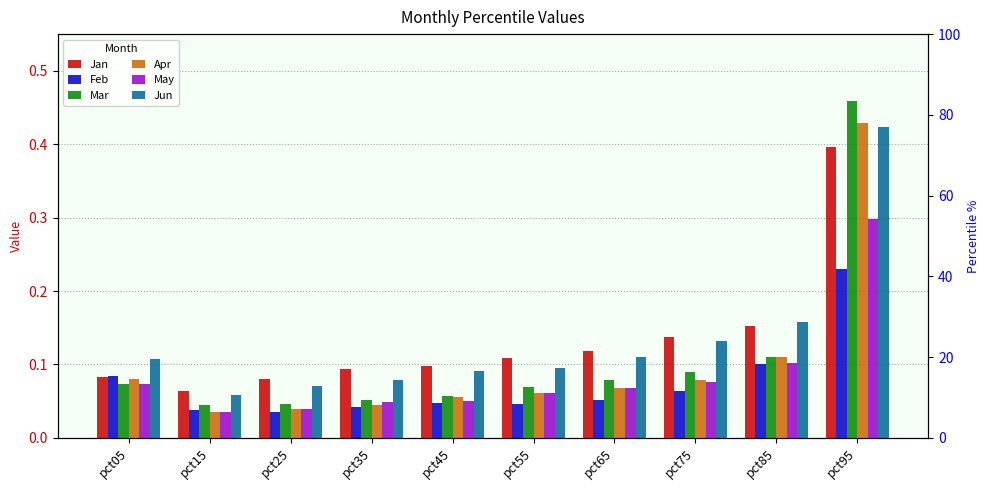

Reading right to left, list all the values displayed in this chart.

Jan: 0.4	0.2	0.1	0.1	0.1	0.1	0.1	0.1	0.1	0.1
Feb: 0.2	0.1	0.1	0.1	0.0	0.0	0.0	0.0	0.0	0.1
Mar: 0.5	0.1	0.1	0.1	0.1	0.1	0.1	0.0	0.0	0.1
Apr: 0.4	0.1	0.1	0.1	0.1	0.1	0.0	0.0	0.0	0.1
May: 0.3	0.1	0.1	0.1	0.1	0.0	0.0	0.0	0.0	0.1
Jun: 0.4	0.2	0.1	0.1	0.1	0.1	0.1	0.1	0.1	0.1